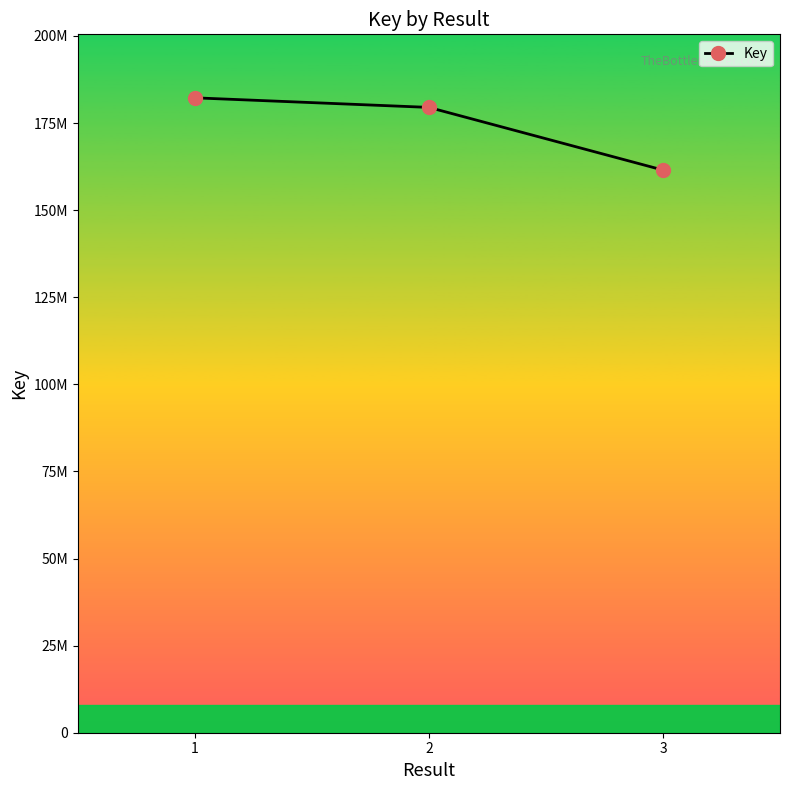

Is this an area chart (filled region under the line)?

No